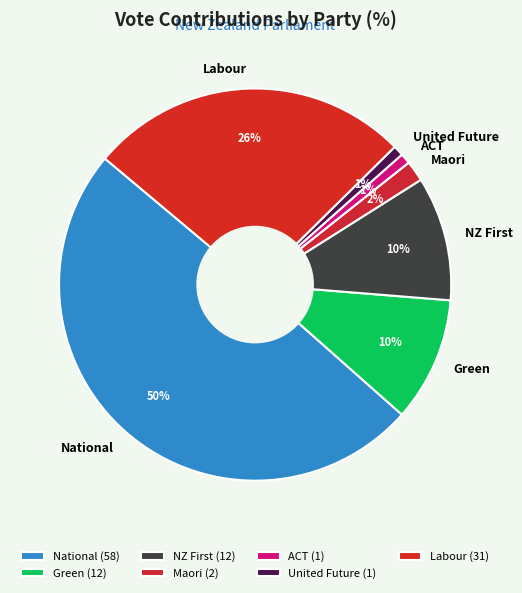

Which slice is the largest?

National